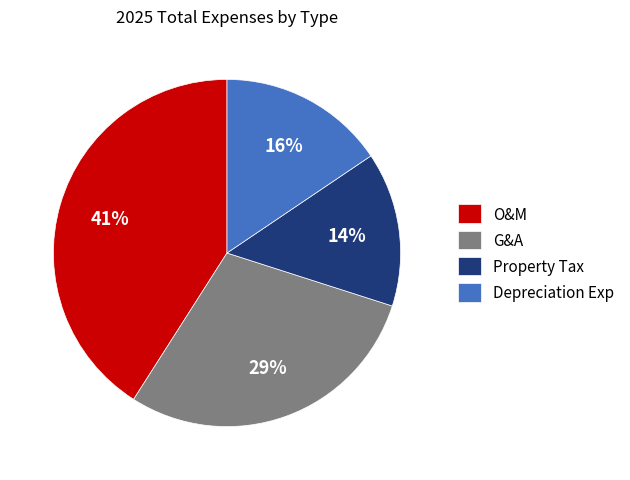

Is there any slice that represents more than half of the pie?

No